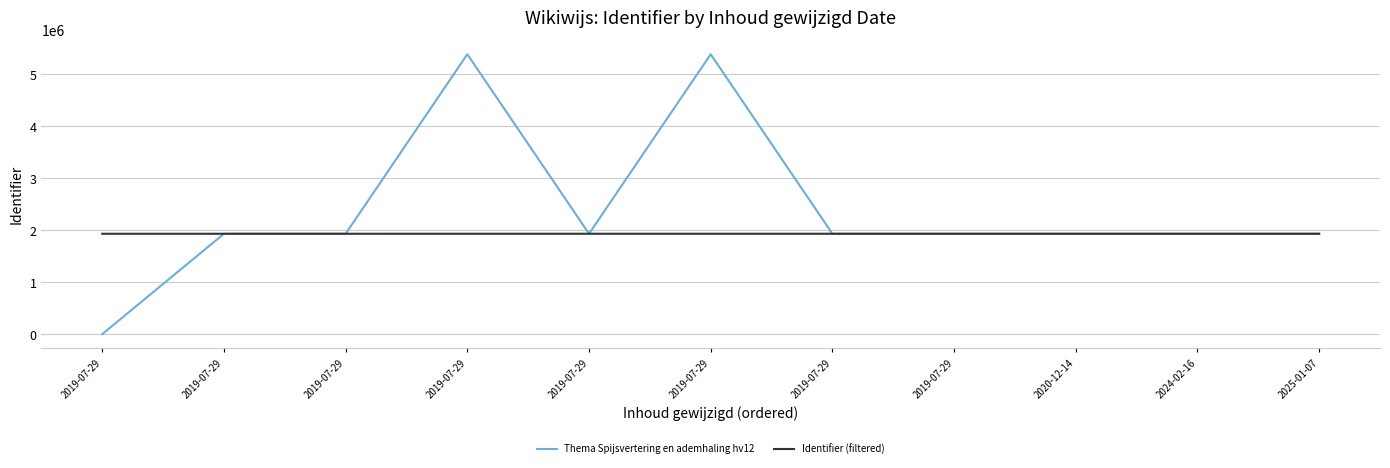

Rank the series by their average value, from highest to lowest.

Thema Spijsvertering en ademhaling hv12, Identifier (filtered)